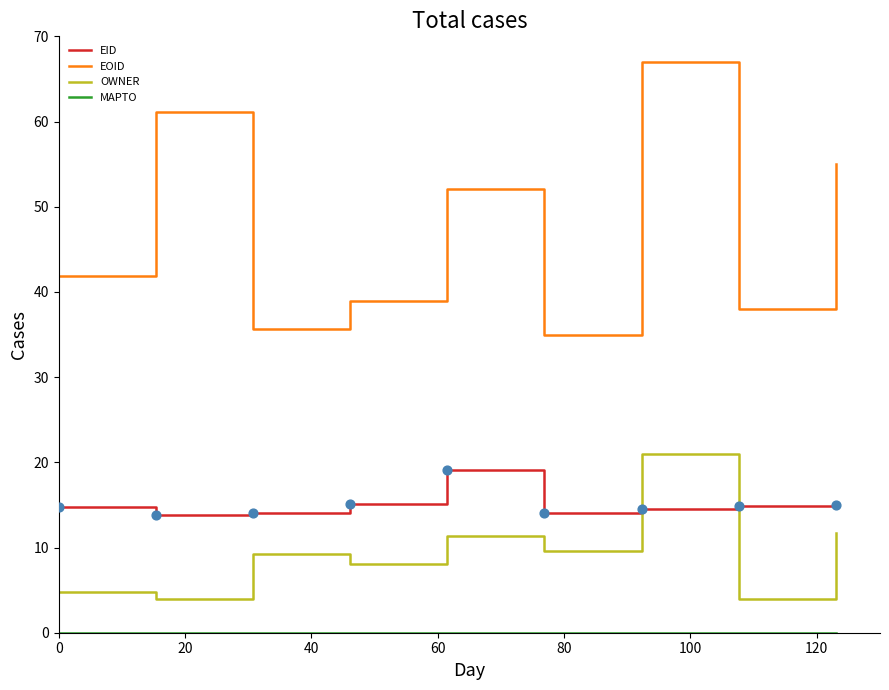

At how many categories does at least one series exceed 51?

4